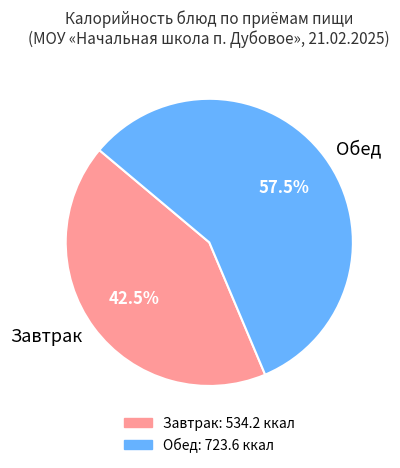

Which category accounts for the majority?

Обед